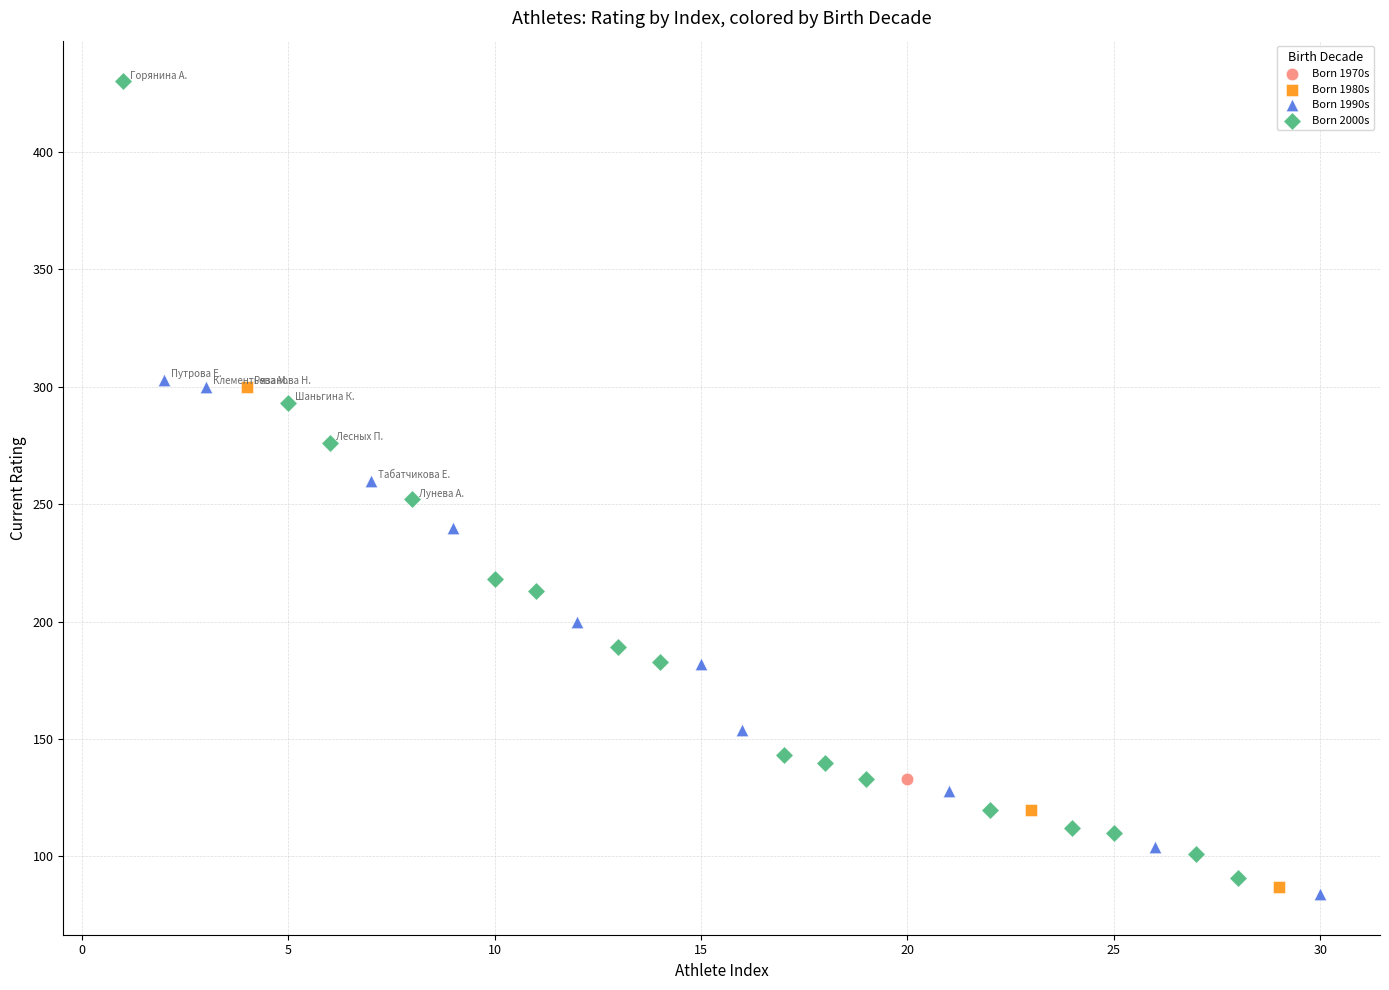

What are all the series names shown in the legend?

Born 1970s, Born 1980s, Born 1990s, Born 2000s